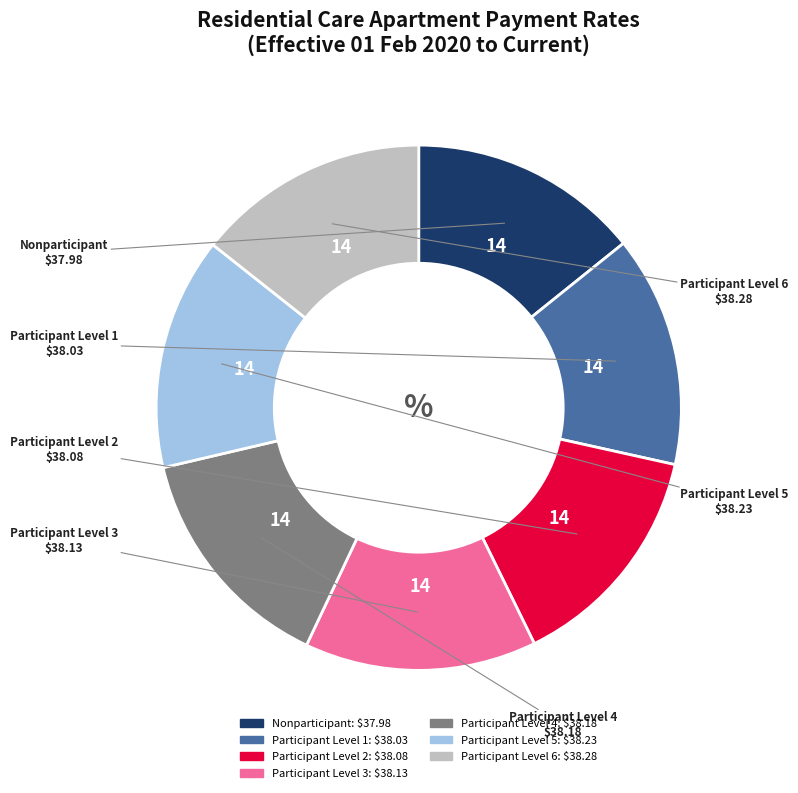

Is it true that Participant Level 6 is 14% of the pie?

True